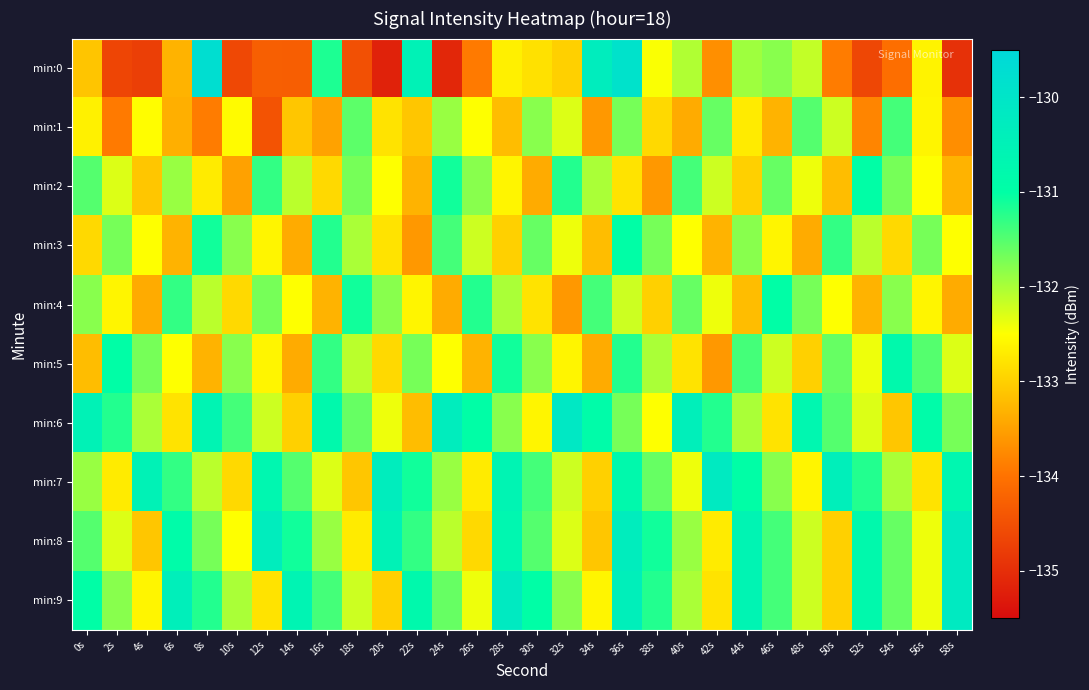

Rank the series by their maximum value, from highest to lowest.

min:0, min:6, min:7, min:8, min:9, min:5, min:2, min:3, min:4, min:1